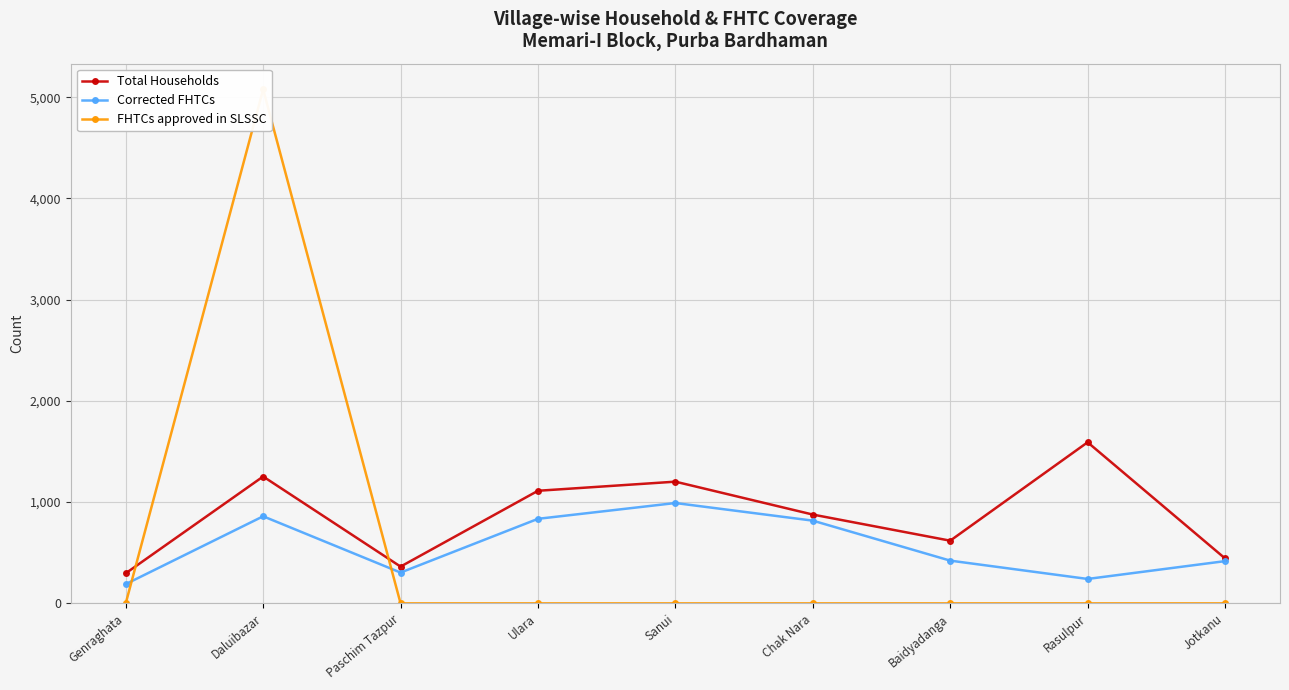

Between Ulara and Daluibazar, which is larger?

Daluibazar